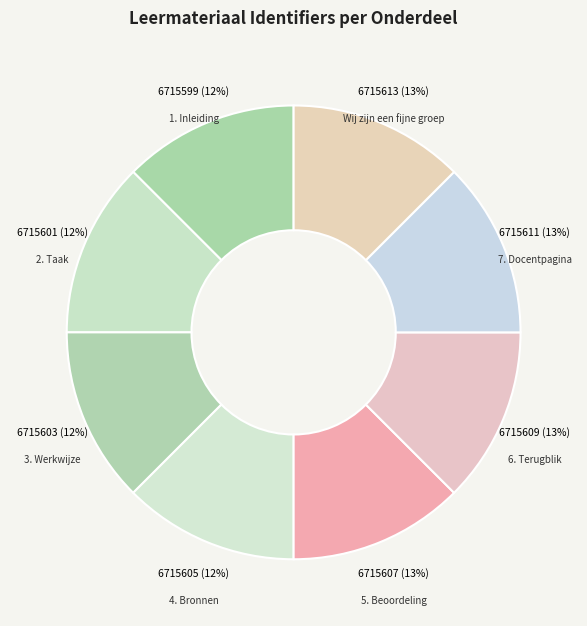

To the nearest percent, what is the average slice percentage?

12%